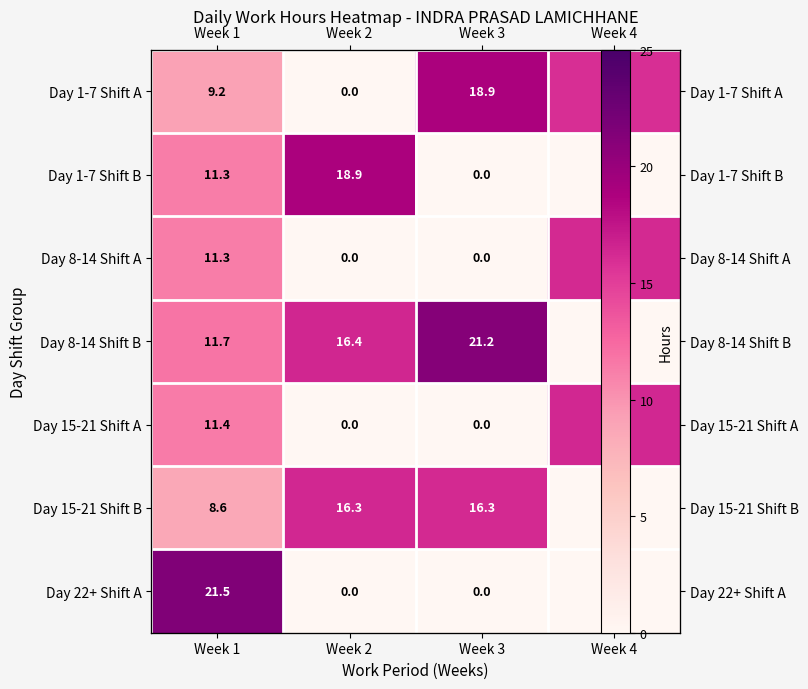

Which series changed the most between Week 1 and Week 4?

Day 22+ Shift A